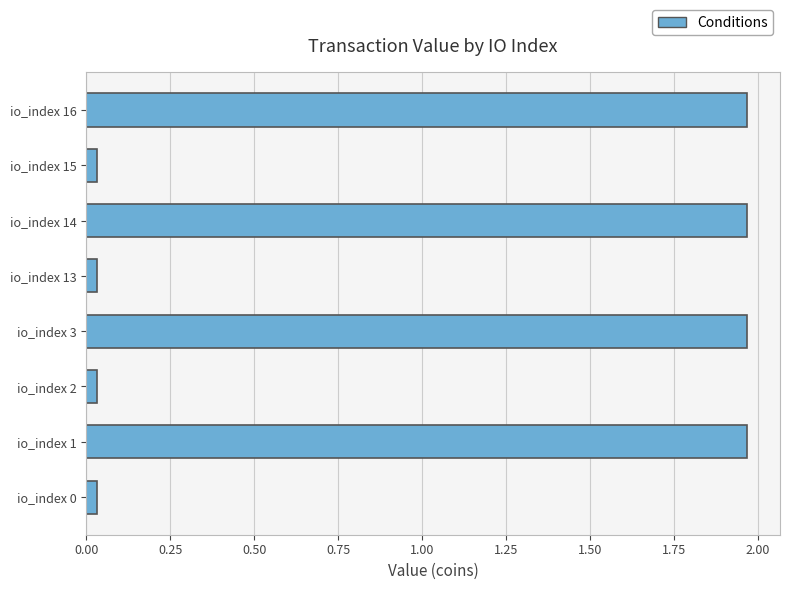

What is the difference between the second highest and minimum values?

1.9